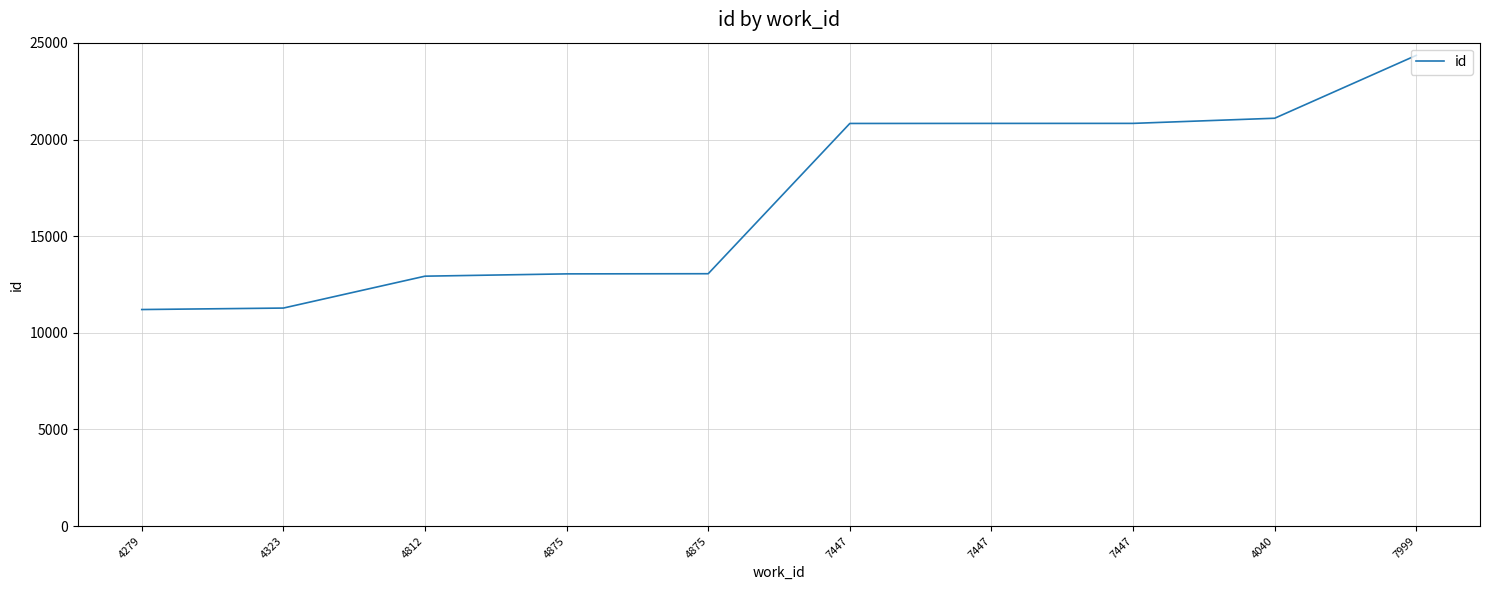

How many lines are shown in the chart?

1